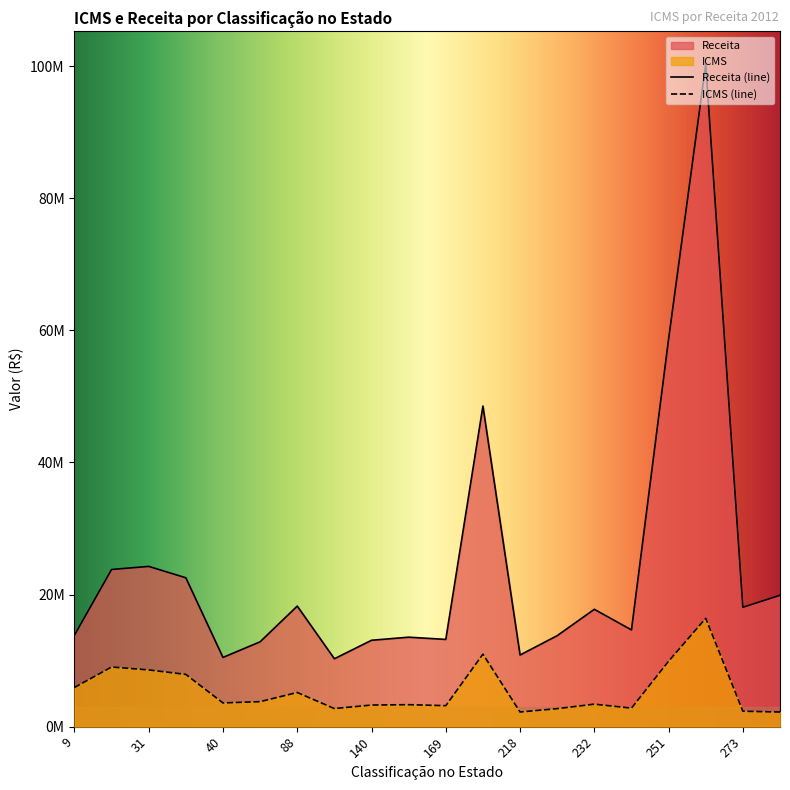

Which series has the widest spread of values?

Receita (line)